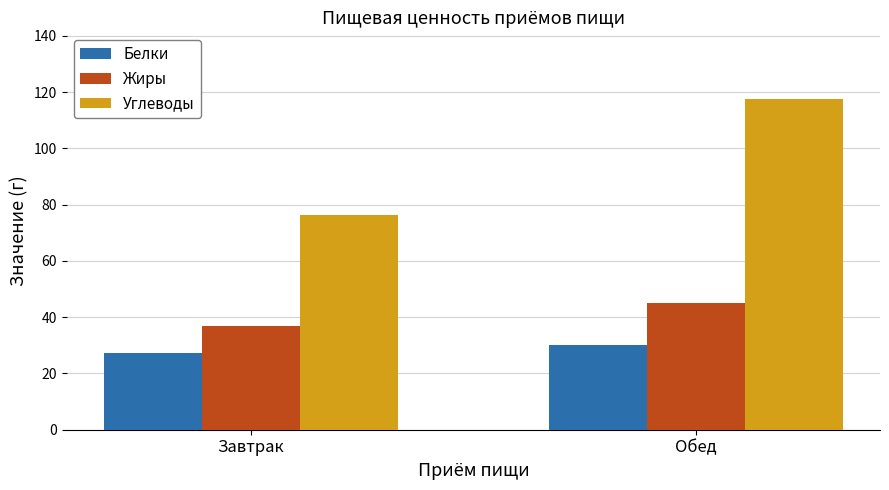

What is the average value of the Углеводы series?

97.0